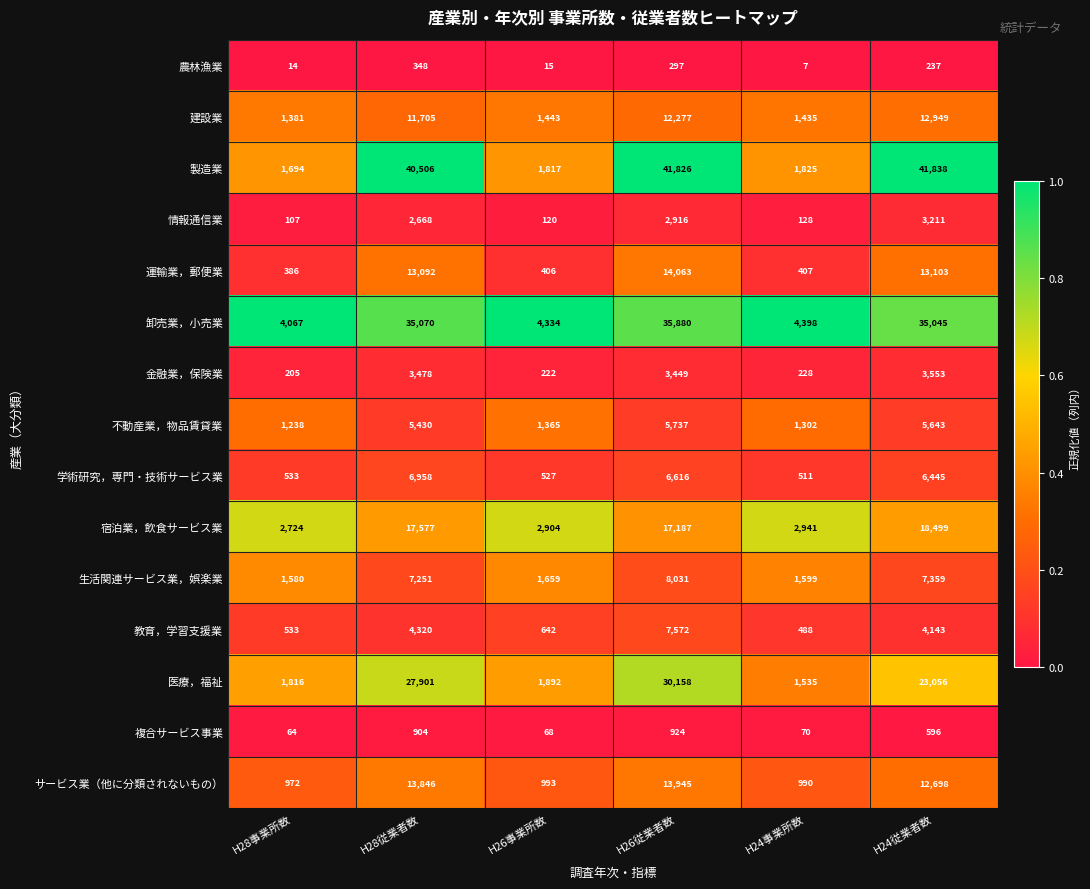

Which series has the widest spread of values?

製造業